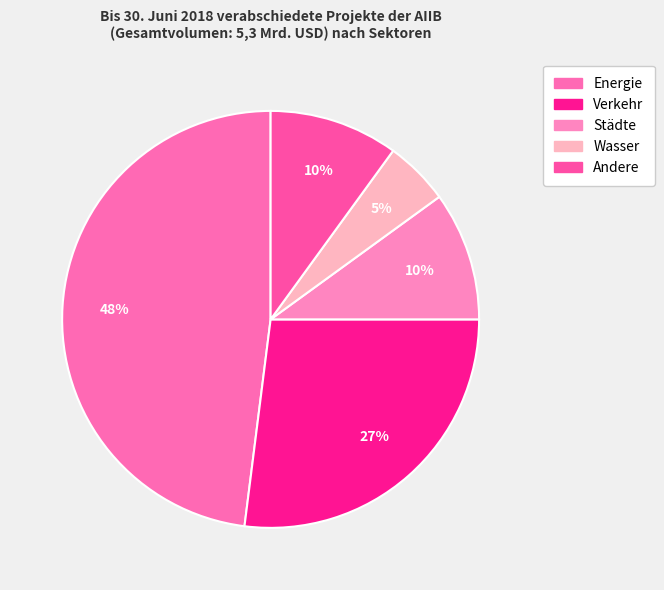

What is the smallest slice in the pie chart?

Wasser